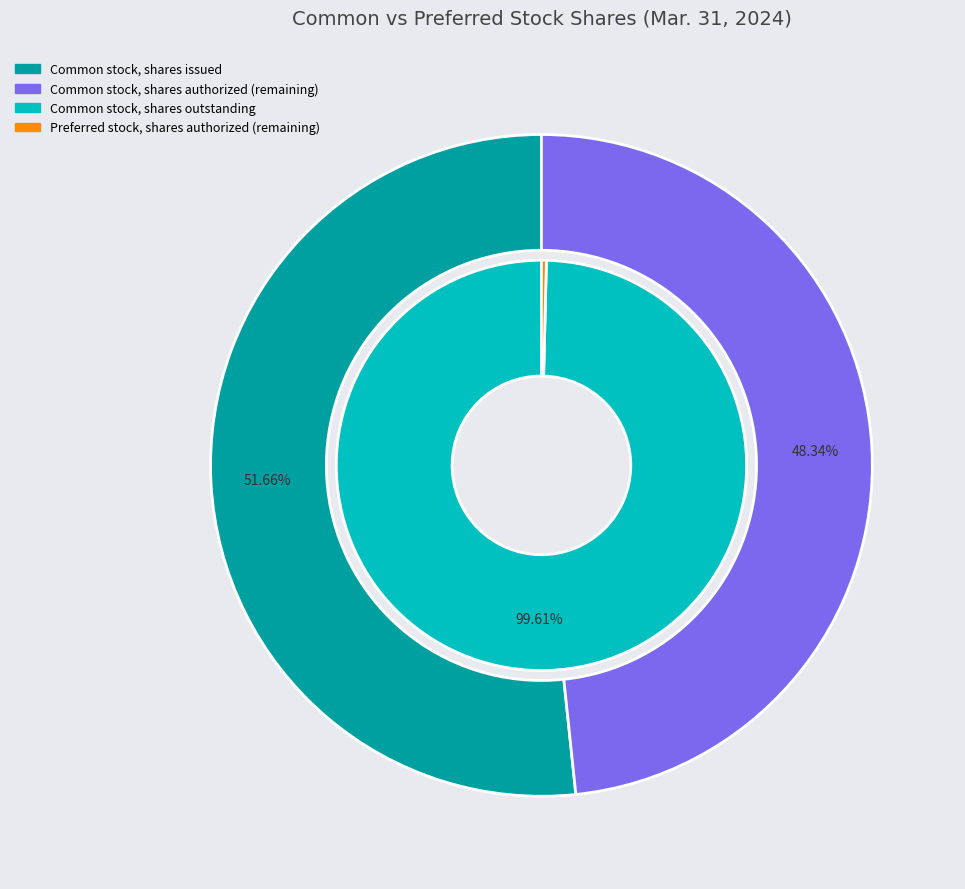

Does Preferred stock, shares issued account for over 50% of the chart?

No